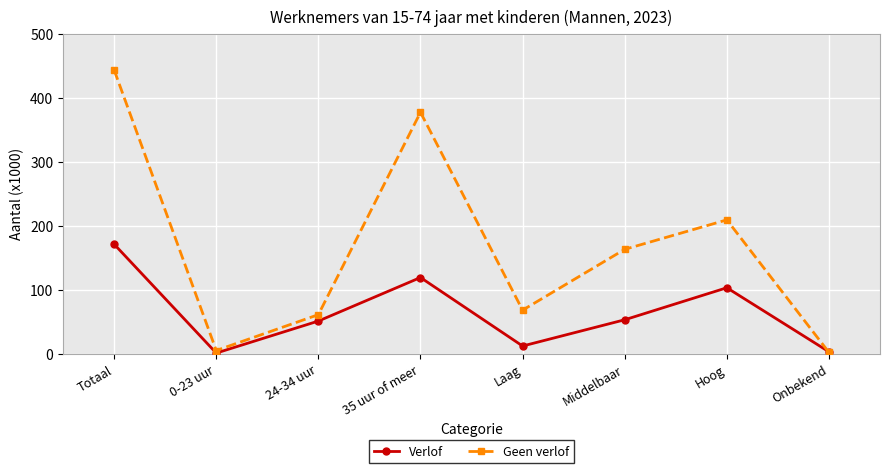

What is the greatest value displayed?

443